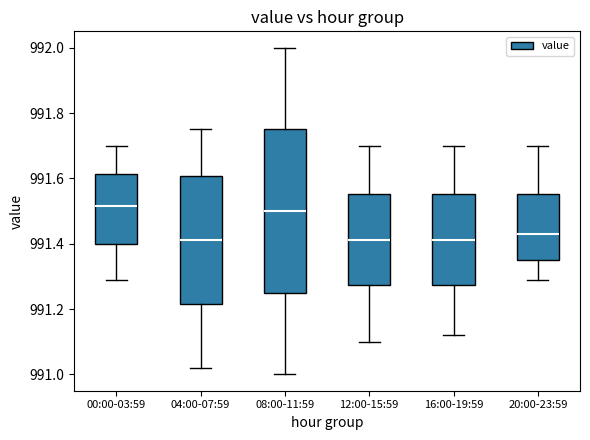

Reading left to right, transcribe this box plot: for each box, give where its median line is, the range the box spans, and where its two whiskers end, as read against the y-axis. The values are not printed on the chart, so give them approximately, as read against the axis.

00:00-03:59: median 991.52, box 991.40 to 991.62, whiskers 991.30 to 991.70
04:00-07:59: median 991.42, box 991.22 to 991.60, whiskers 991.02 to 991.76
08:00-11:59: median 991.50, box 991.26 to 991.76, whiskers 991.00 to 992.00
12:00-15:59: median 991.42, box 991.28 to 991.56, whiskers 991.10 to 991.70
16:00-19:59: median 991.42, box 991.28 to 991.56, whiskers 991.12 to 991.70
20:00-23:59: median 991.44, box 991.36 to 991.56, whiskers 991.30 to 991.70